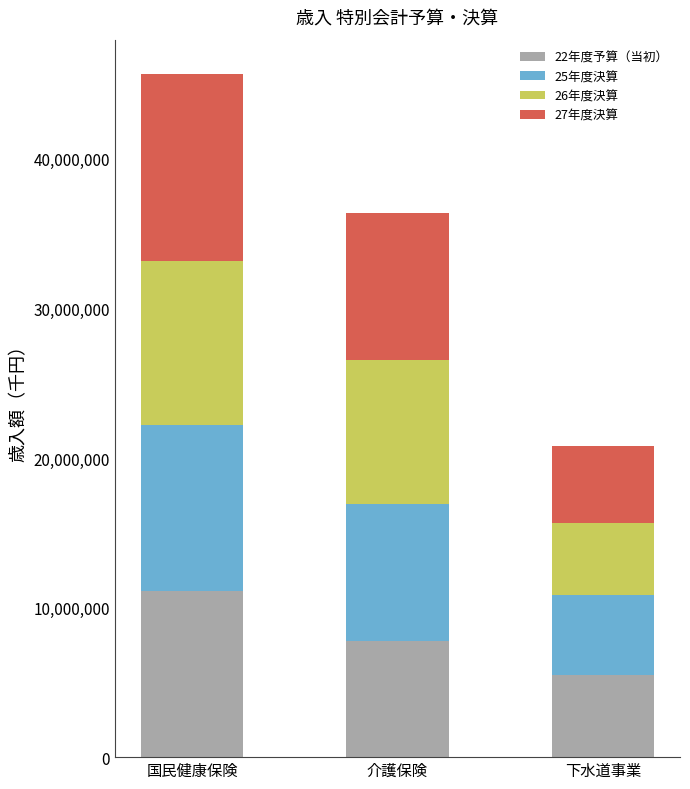

List the labels in order of 22年度予算（当初） value, largest first.

国民健康保険, 介護保険, 下水道事業